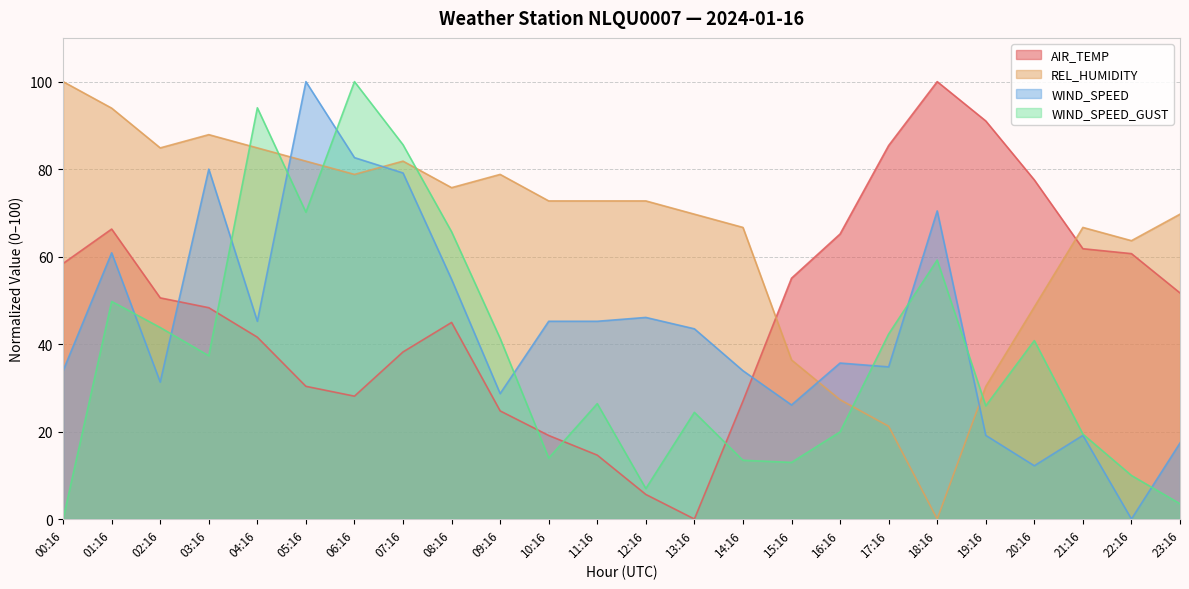

Where does the WIND_SPEED_GUST series first go above 37?

01:16